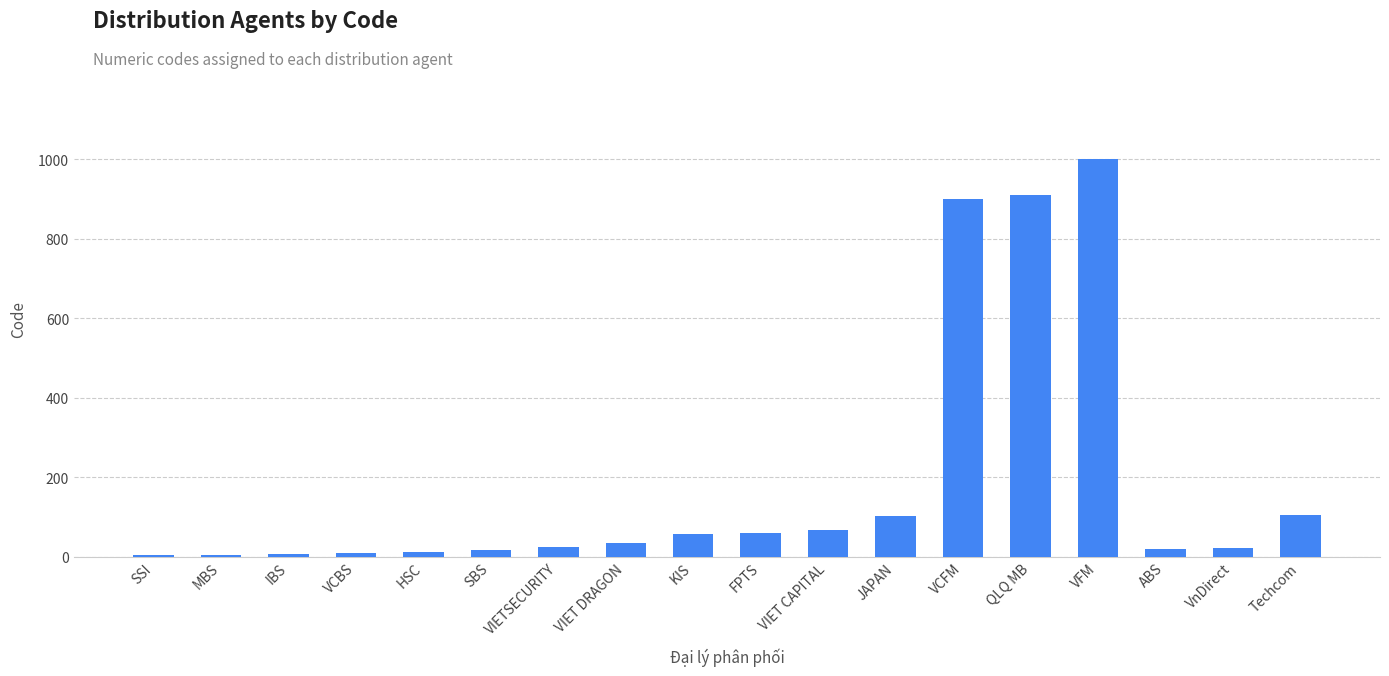

The value at SSI is 3. True or false?

True